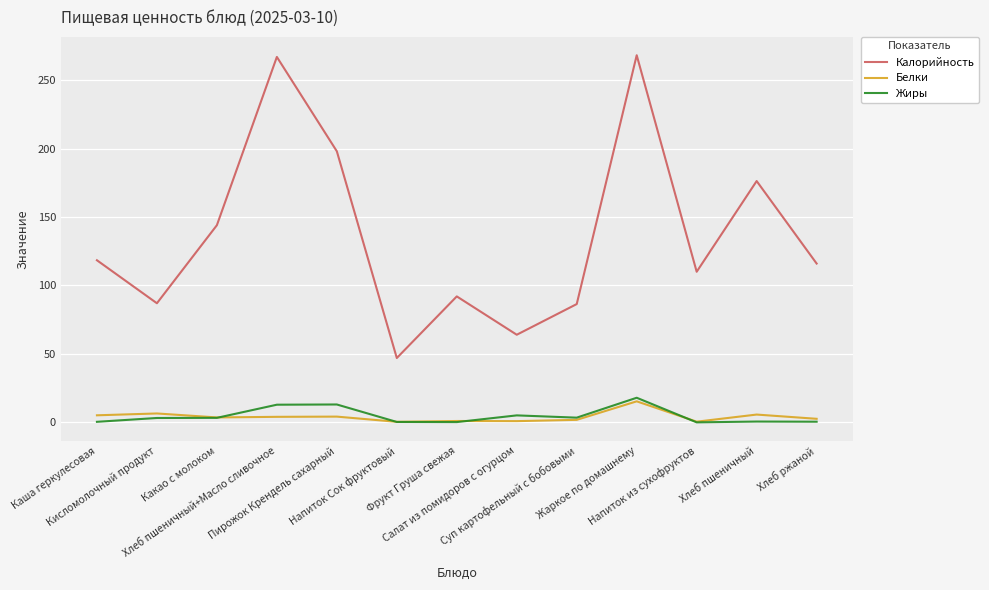

At which label does Калорийность first exceed 116?

Каша геркулесовая